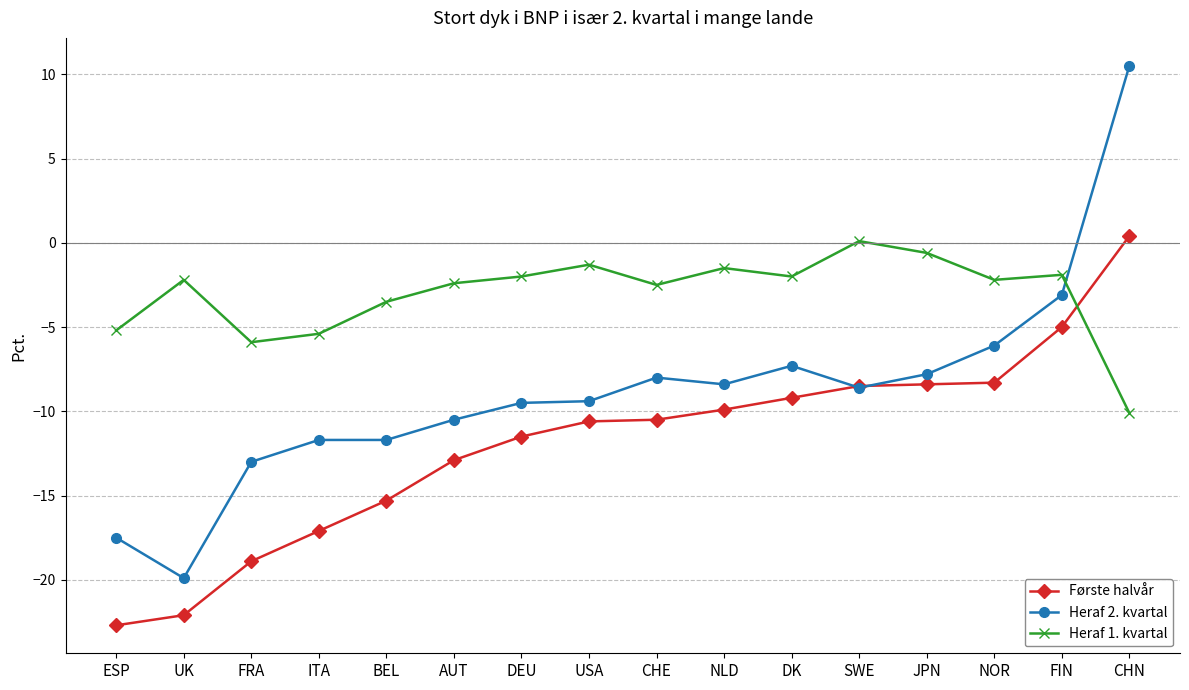

What is the difference between the Første halvår values at BEL and NLD?

5.4